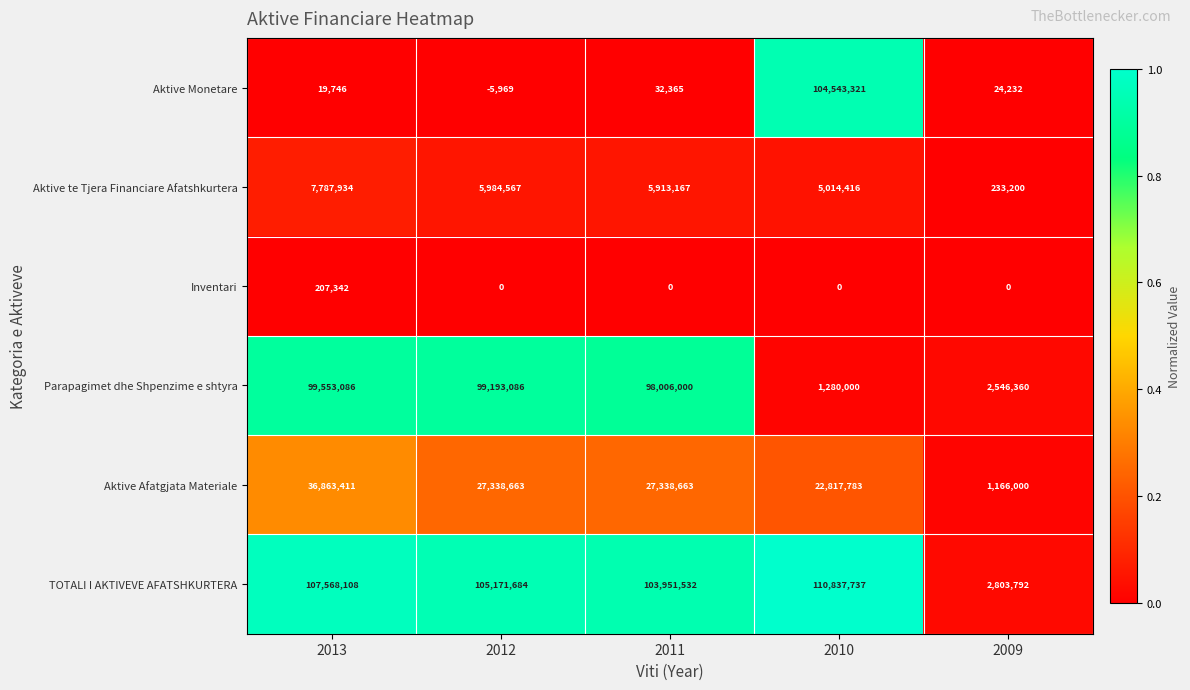

The Parapagimet dhe Shpenzime e shtyra series shows 1779164 at 2010. True or false?

False